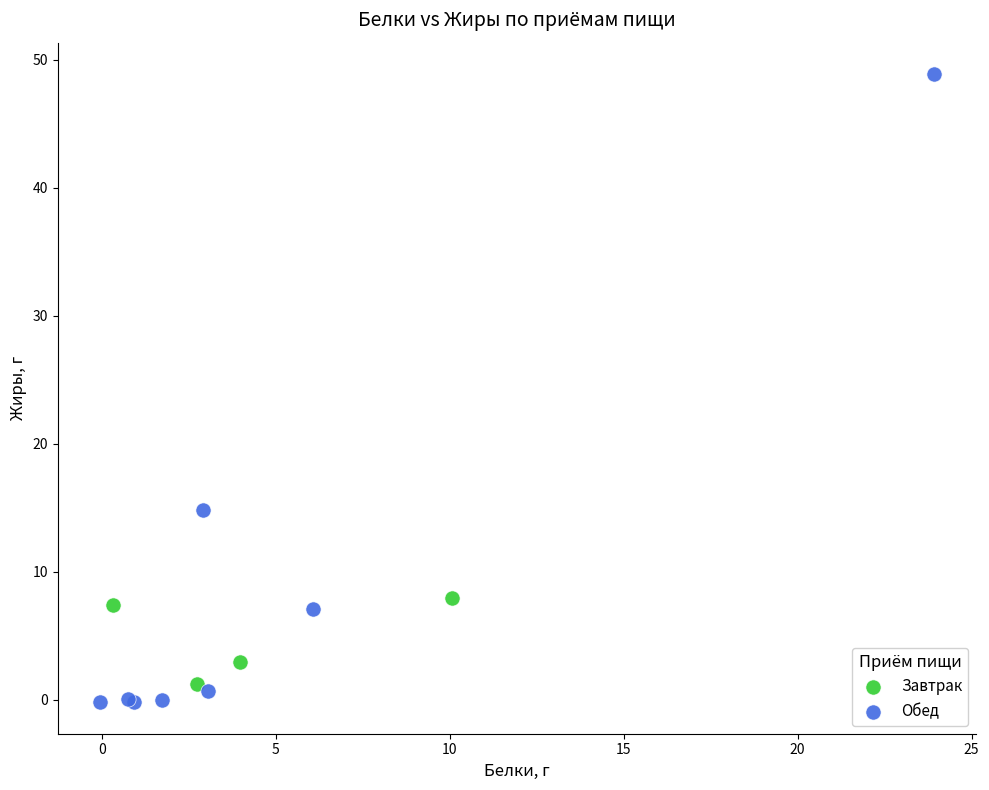

Which series reaches the maximum Y coordinate?

Обед